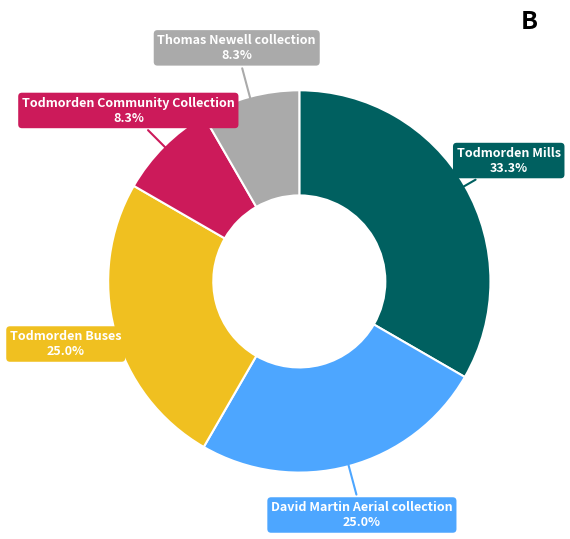

Count the number of slices in the pie.

5